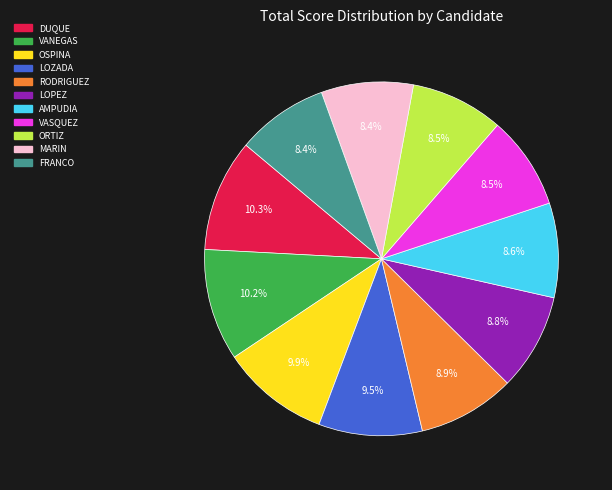

Does any single category account for the majority?

No